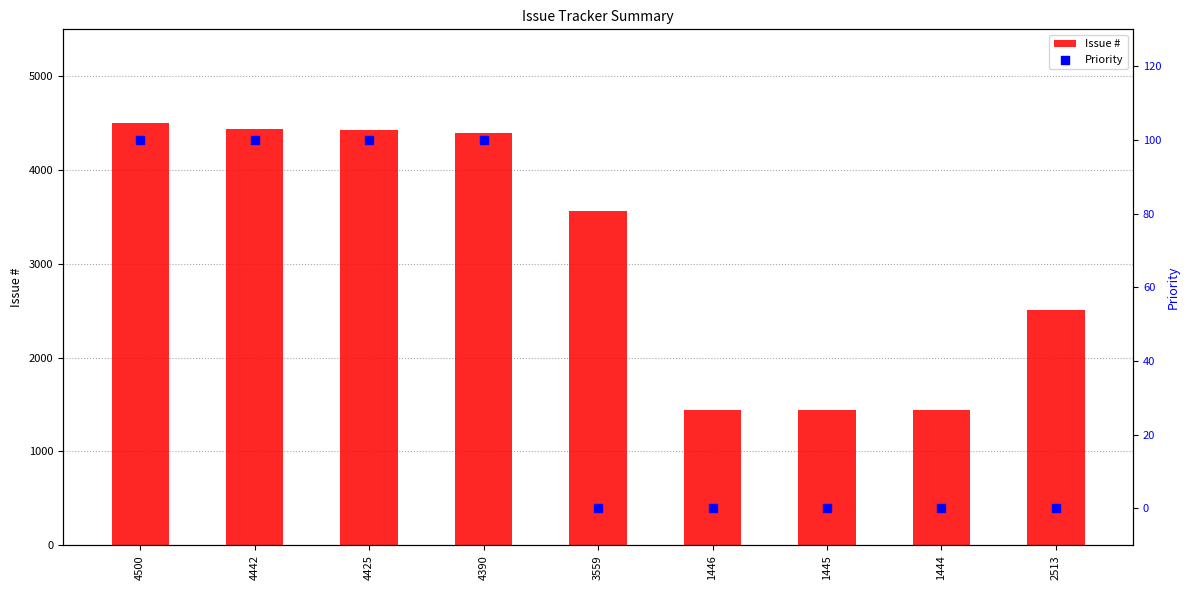

At which category is the sum across all series the highest?

4500